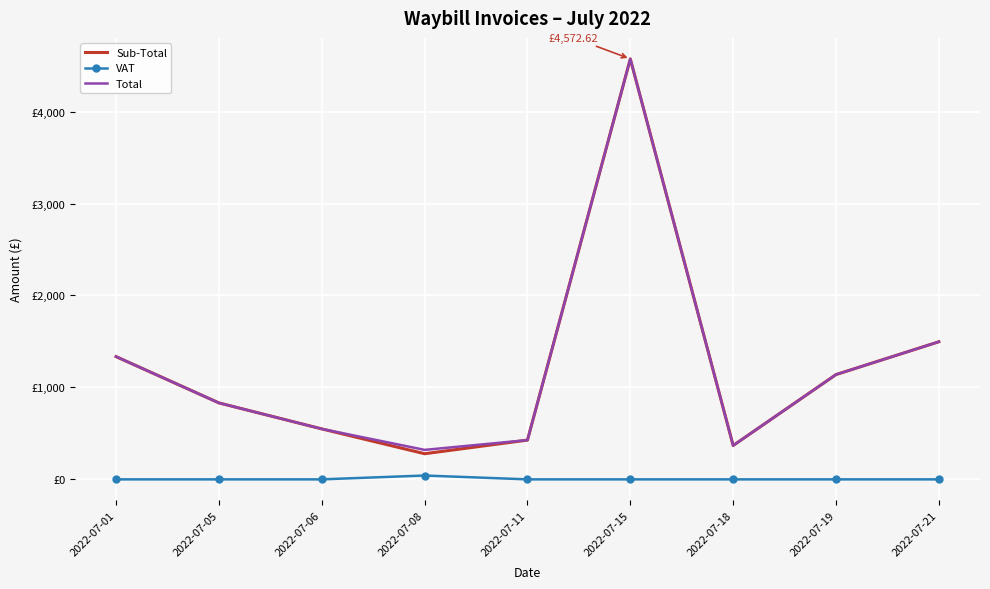

What is the difference between the Sub-Total values at 2022-07-01 and 2022-07-06?

786.0